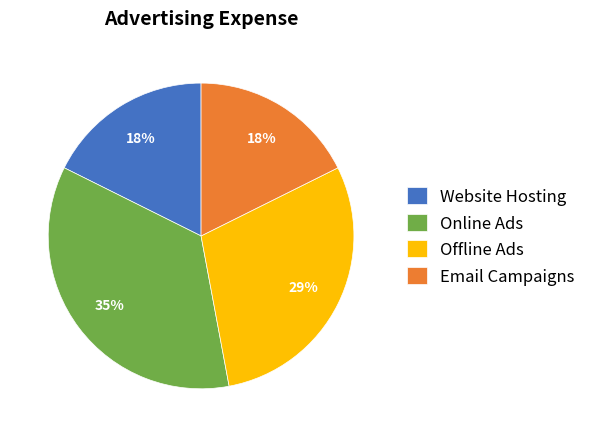

Is there a majority slice in this chart?

No